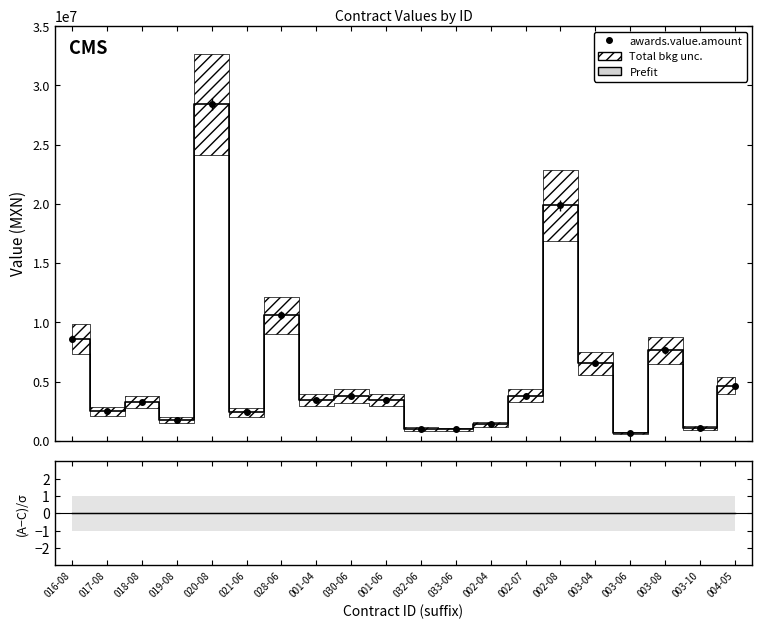

Reading right to left, extract all data points from this chart.

Prefit: 4655624.4	1046047.6	7629424.0	649390.9	6542612.3	19858106.3	3810501.1	1404705.0	961167.1	1015372.6	3407456.0	3779777.7	3459769.5	10585475.5	2388617.5	28421361.0	1768964.6	3290973.1	2470120.1	8599905.3
(awards-contracts)/unc: 0.0	0.0	0.0	0.0	0.0	0.0	0.0	0.0	0.0	0.0	0.0	0.0	0.0	0.0	0.0	0.0	0.0	0.0	0.0	0.0